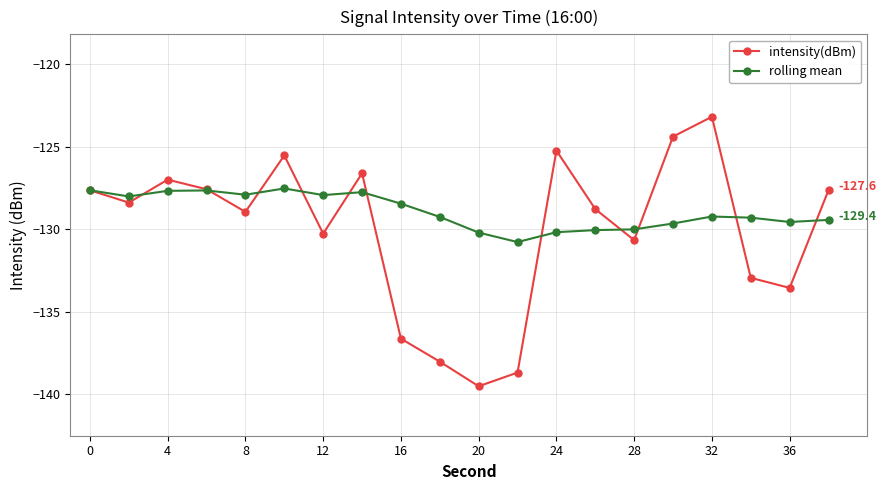

True or false: rolling mean has more than 0 points higher than both neighbors.

True